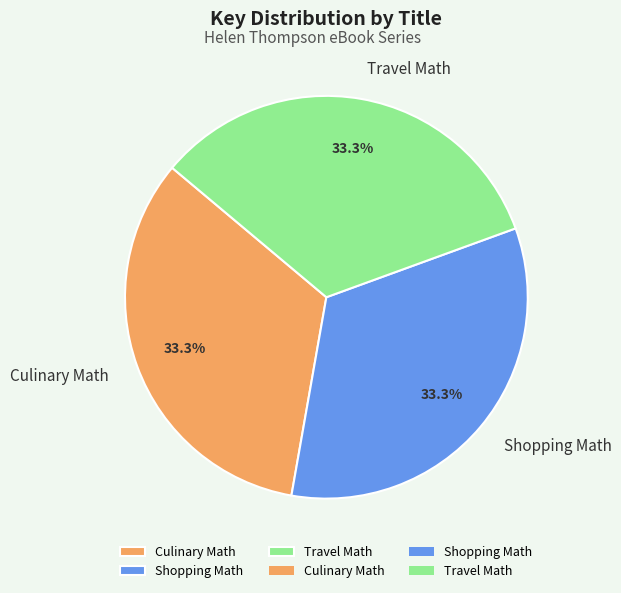

The Shopping Math slice represents 22% of the pie. True or false?

False